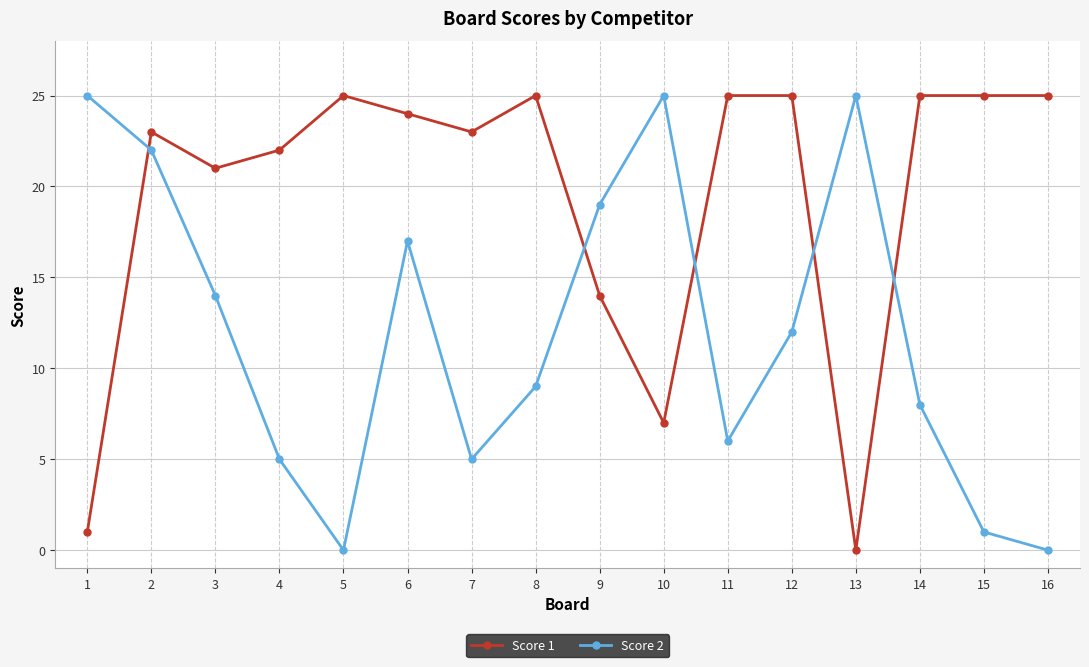

Which series has the largest total across all categories?

Score 1